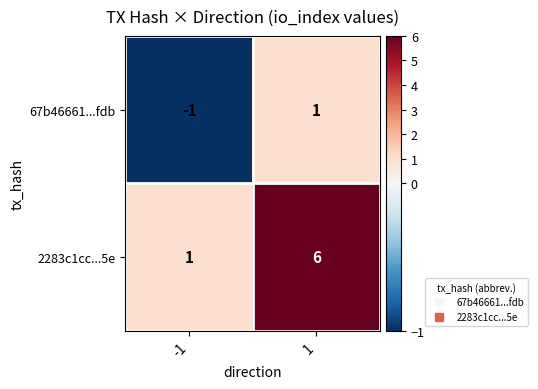

Rank the series by their average value, from lowest to highest.

67b46661...fdb, 2283c1cc...5e